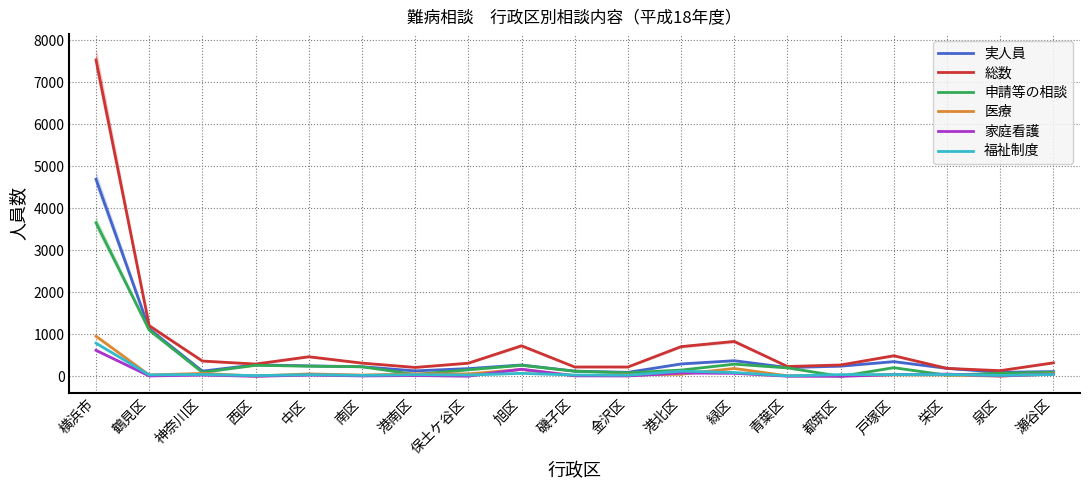

How many data points in 実人員 are above 230?

9